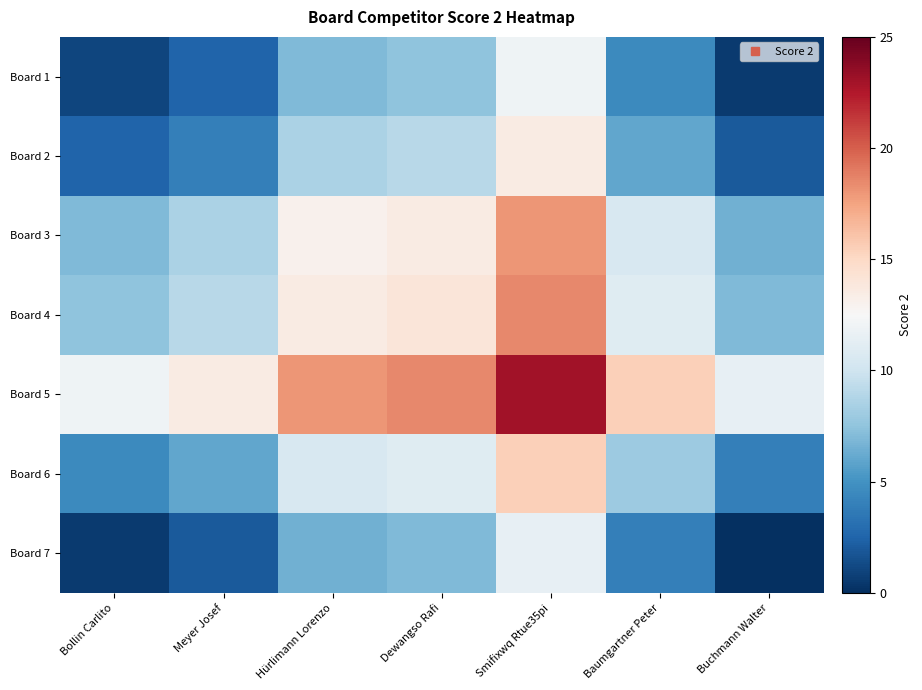

Reading left to right, what are all the values shown in this chart?

Board 1: Bollin Carlito=1.0	Meyer Josef=2.5	Hürlimann Lorenzo=7.0	Dewangso Rafi=7.5	Smifixwq Rtue35pi=12.0	Baumgartner Peter=4.5	Buchmann Walter=0.5
Board 2: Bollin Carlito=2.5	Meyer Josef=4.0	Hürlimann Lorenzo=8.5	Dewangso Rafi=9.0	Smifixwq Rtue35pi=13.5	Baumgartner Peter=6.0	Buchmann Walter=2.0
Board 3: Bollin Carlito=7.0	Meyer Josef=8.5	Hürlimann Lorenzo=13.0	Dewangso Rafi=13.5	Smifixwq Rtue35pi=18.0	Baumgartner Peter=10.5	Buchmann Walter=6.5
Board 4: Bollin Carlito=7.5	Meyer Josef=9.0	Hürlimann Lorenzo=13.5	Dewangso Rafi=14.0	Smifixwq Rtue35pi=18.5	Baumgartner Peter=11.0	Buchmann Walter=7.0
Board 5: Bollin Carlito=12.0	Meyer Josef=13.5	Hürlimann Lorenzo=18.0	Dewangso Rafi=18.5	Smifixwq Rtue35pi=23.0	Baumgartner Peter=15.5	Buchmann Walter=11.5
Board 6: Bollin Carlito=4.5	Meyer Josef=6.0	Hürlimann Lorenzo=10.5	Dewangso Rafi=11.0	Smifixwq Rtue35pi=15.5	Baumgartner Peter=8.0	Buchmann Walter=4.0
Board 7: Bollin Carlito=0.5	Meyer Josef=2.0	Hürlimann Lorenzo=6.5	Dewangso Rafi=7.0	Smifixwq Rtue35pi=11.5	Baumgartner Peter=4.0	Buchmann Walter=0.0